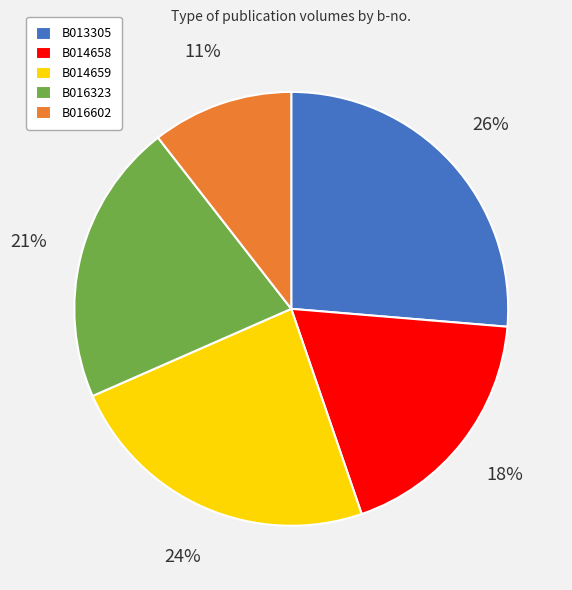

To the nearest percent, what is the average slice percentage?

20%